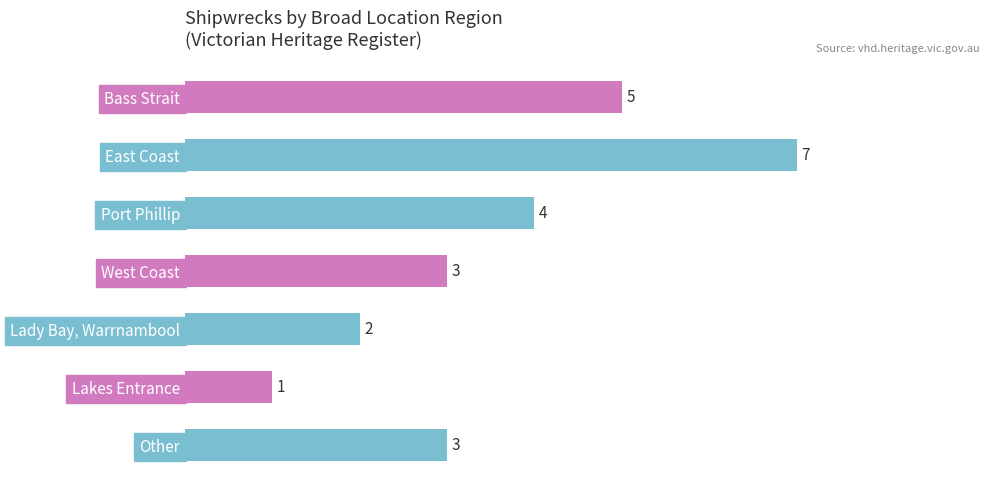

Which label corresponds to the largest value in the chart?

East Coast